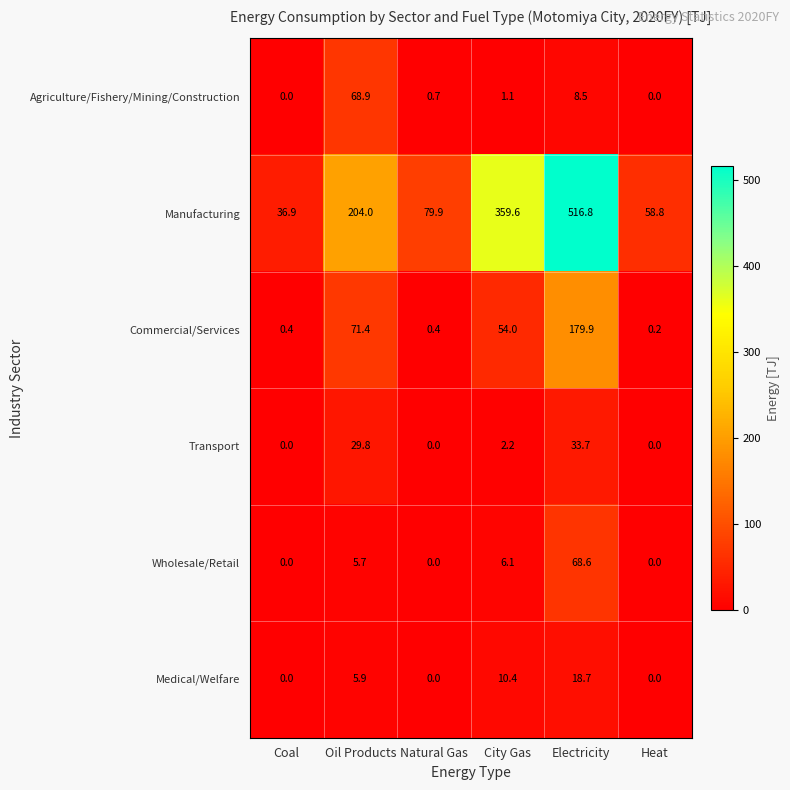

Which series has the largest total across all categories?

Manufacturing